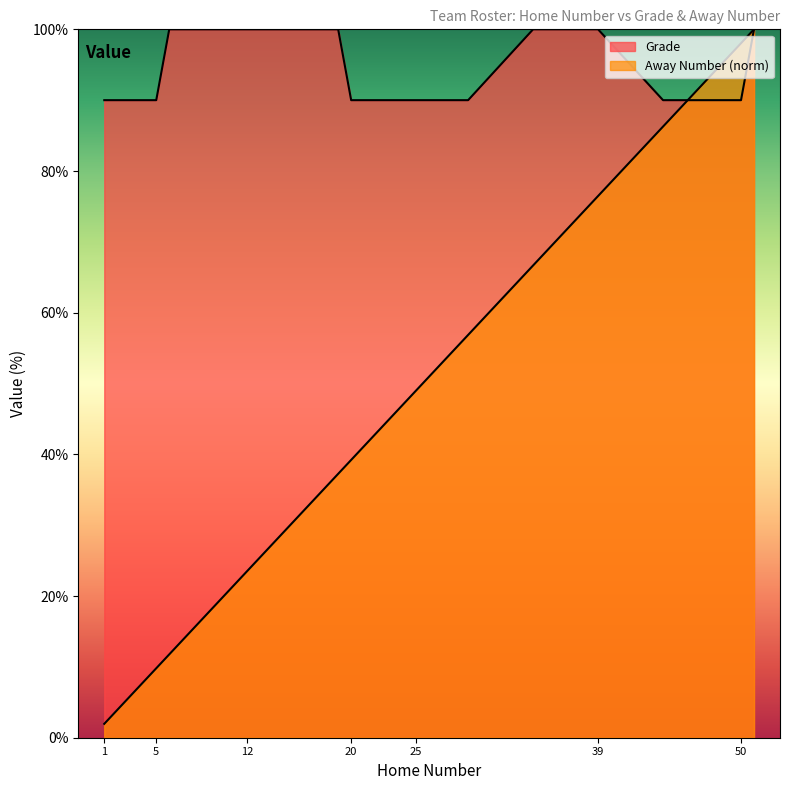

Read the Away Number value at 34.

66.7